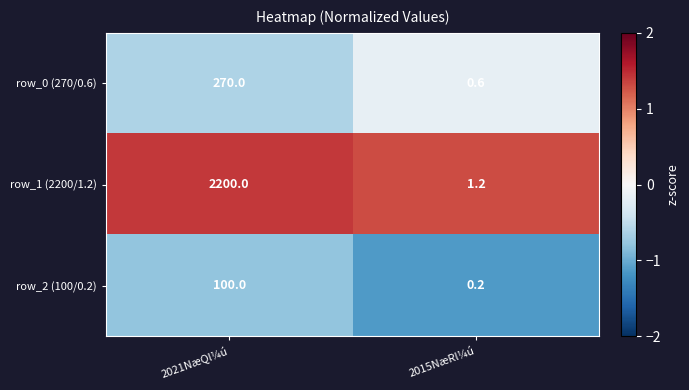

The value of row_1 (2200/1.2) at 2015NæRl¼ú is 1.7. True or false?

False